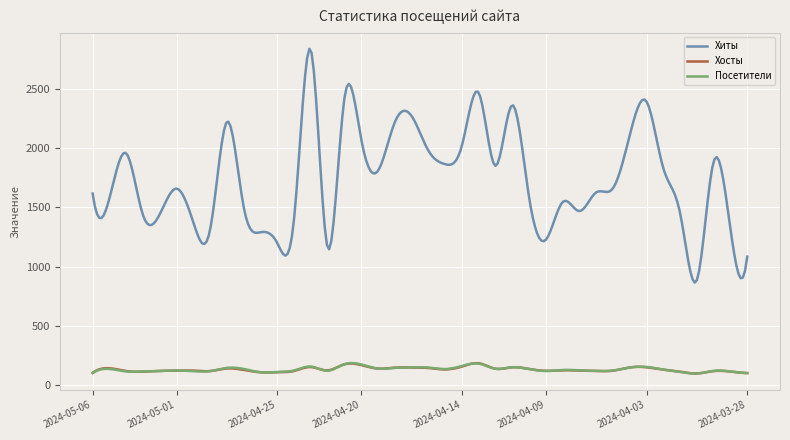

Which series has the largest total across all categories?

Хиты